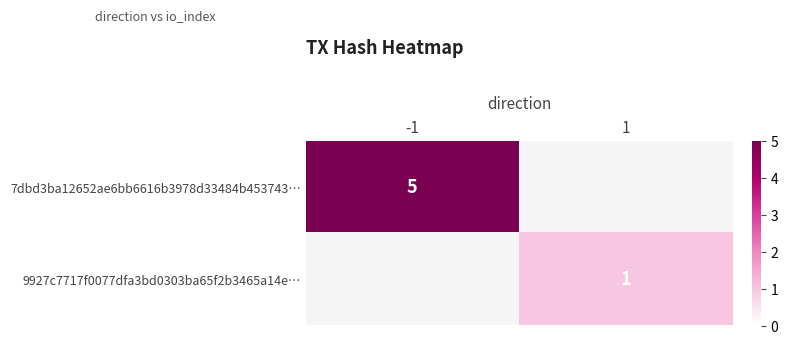

Which category has the highest value across all series?

-1